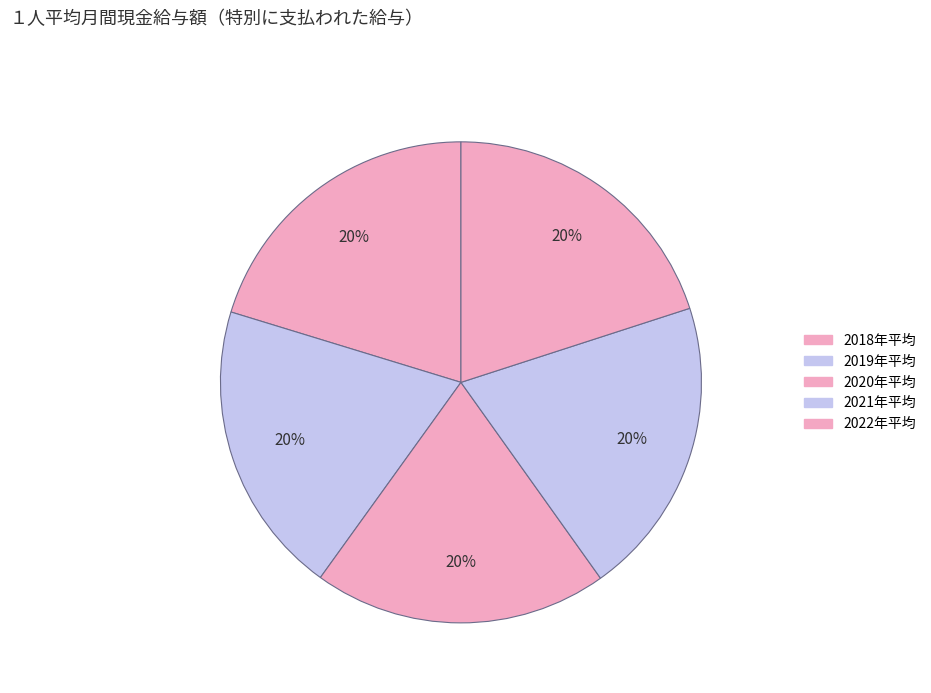

Count the number of slices in the pie.

5